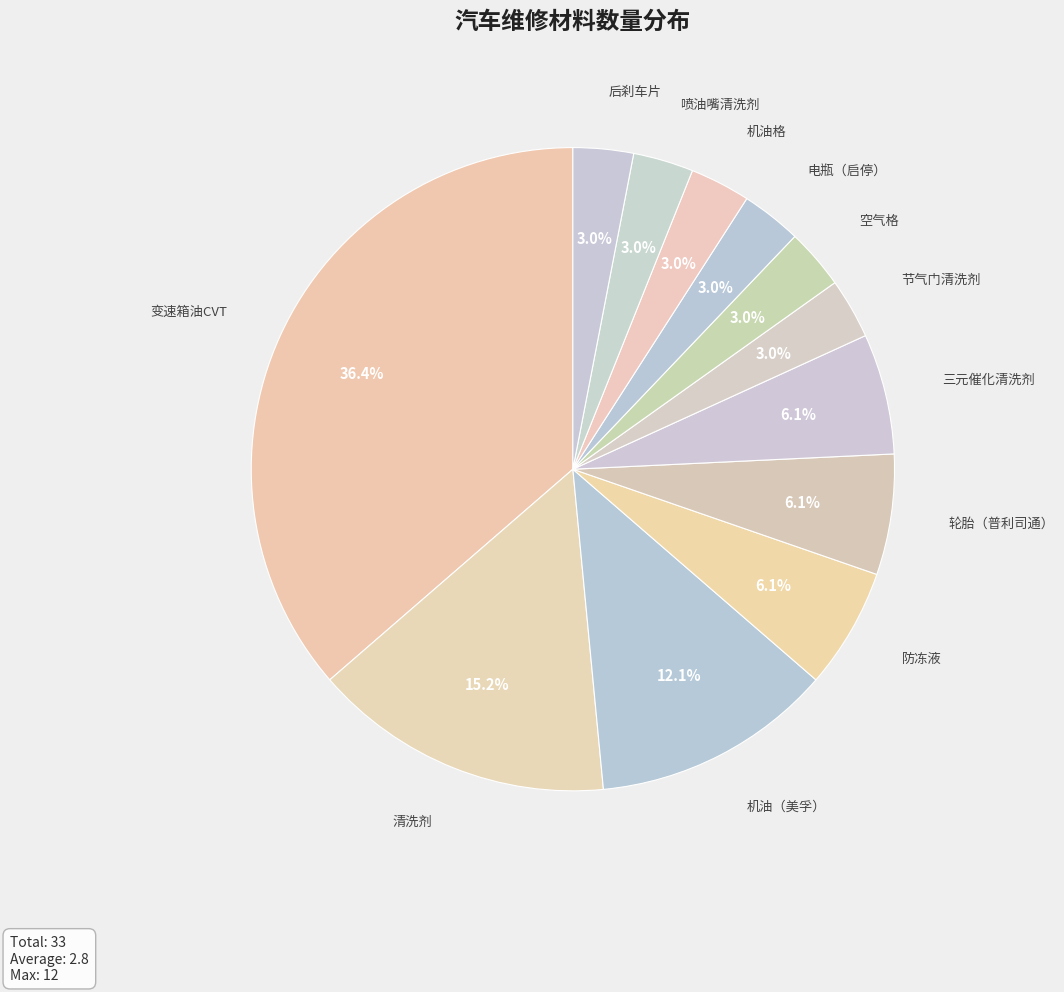

Which slice is the largest?

变速箱油CVT